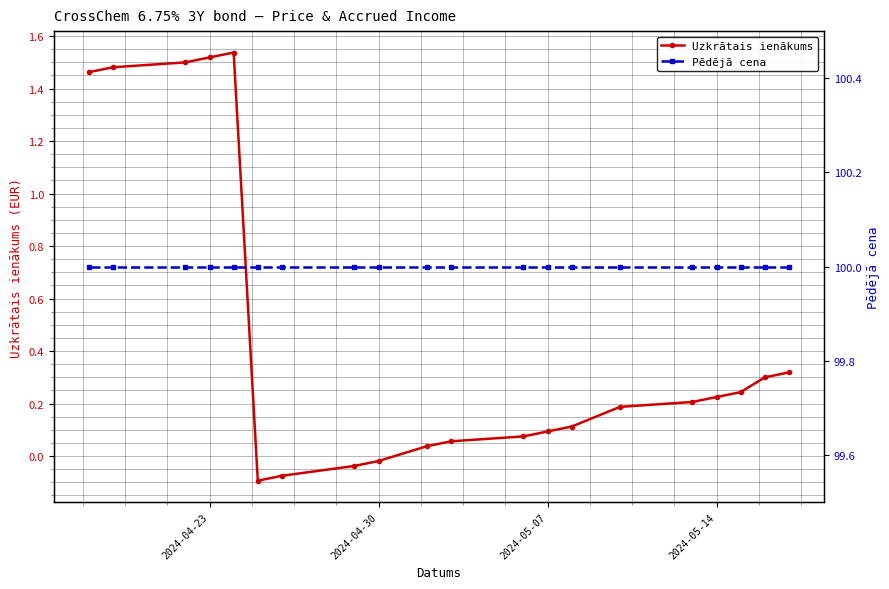

At which label does Uzkrātais ienākums first exceed 0?

2024-04-23